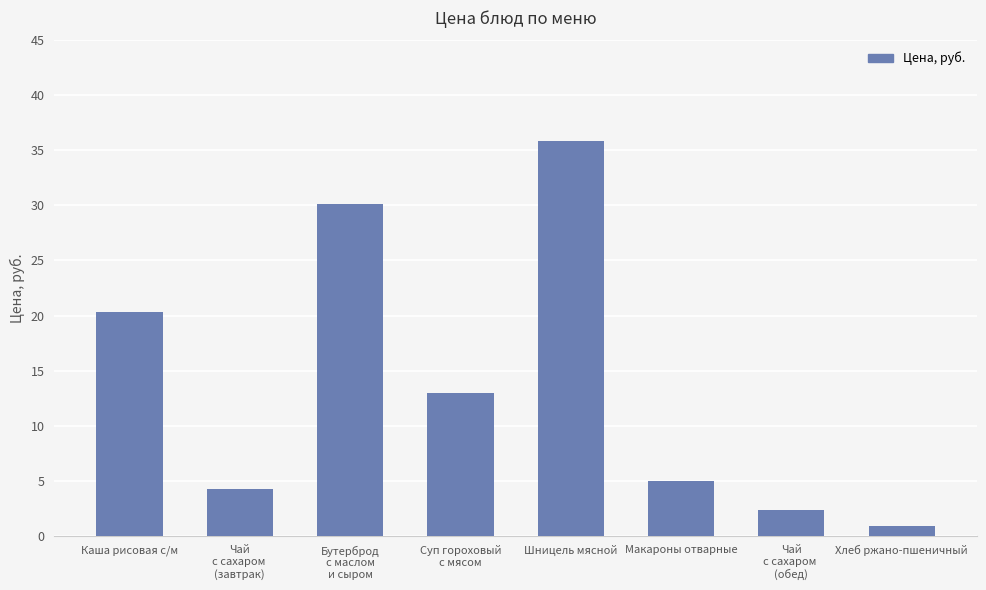

What is the smallest value displayed?

0.9